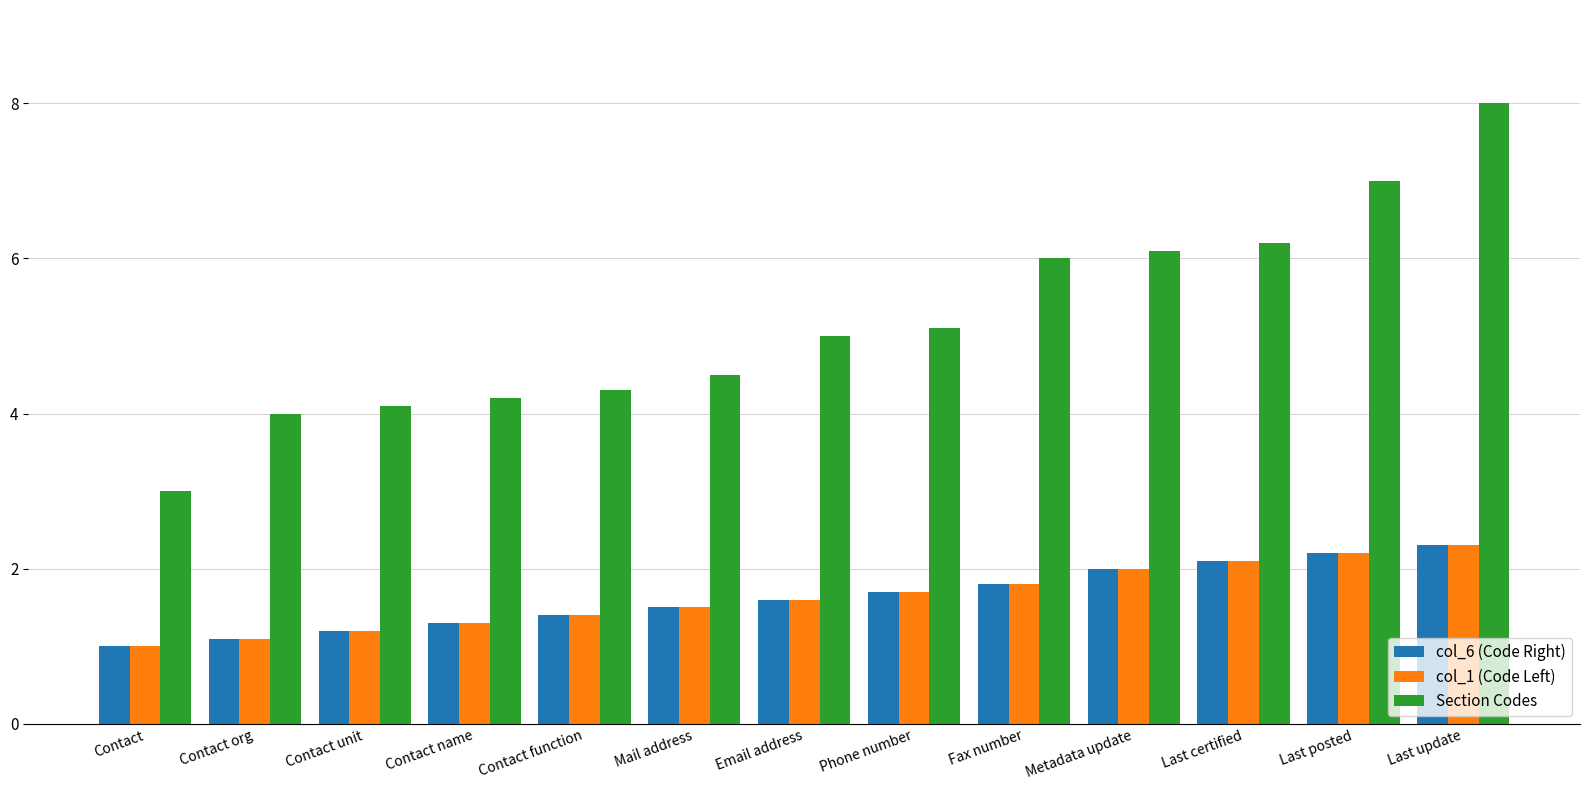

How many bars are there in each group?

3